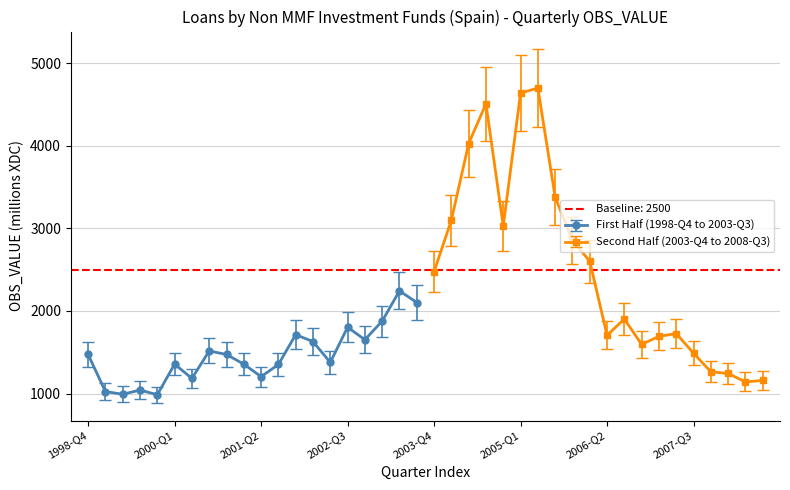

Where does the data first go above 1473?

2000-Q3